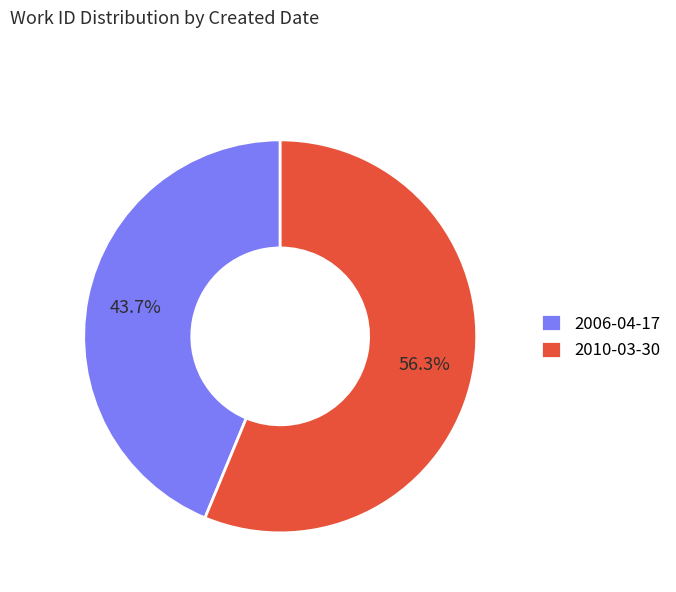

To the nearest percent, what percentage of the pie is 2010-03-30?

56%